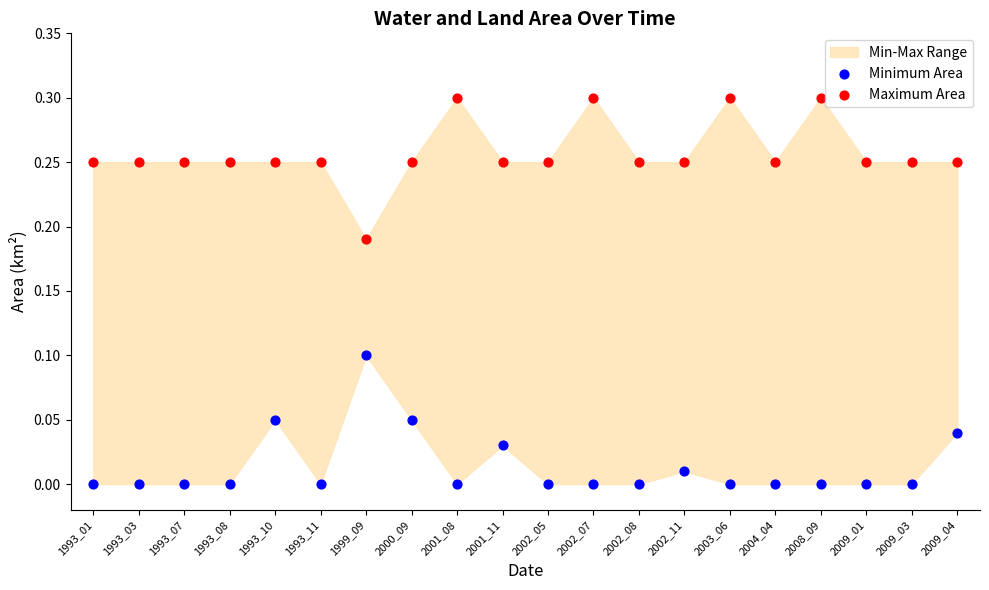

Across all data points, what is the range of Y values (max minus min)?

0.3